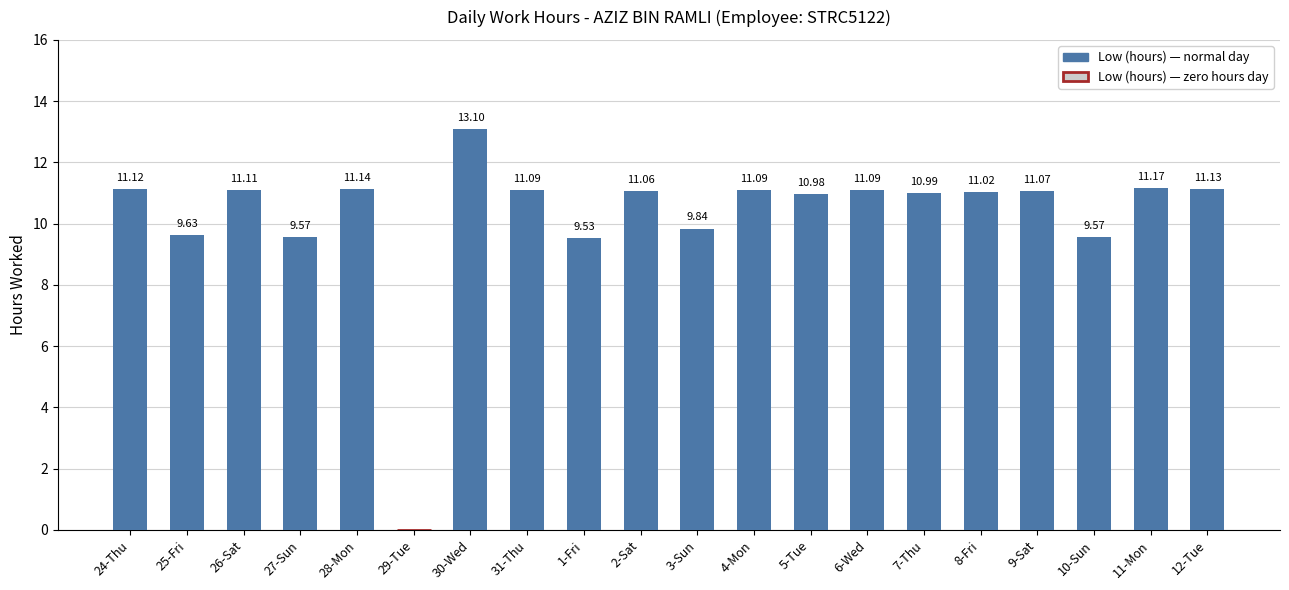

At which category does the chart reach its peak across all series?

30-Wed